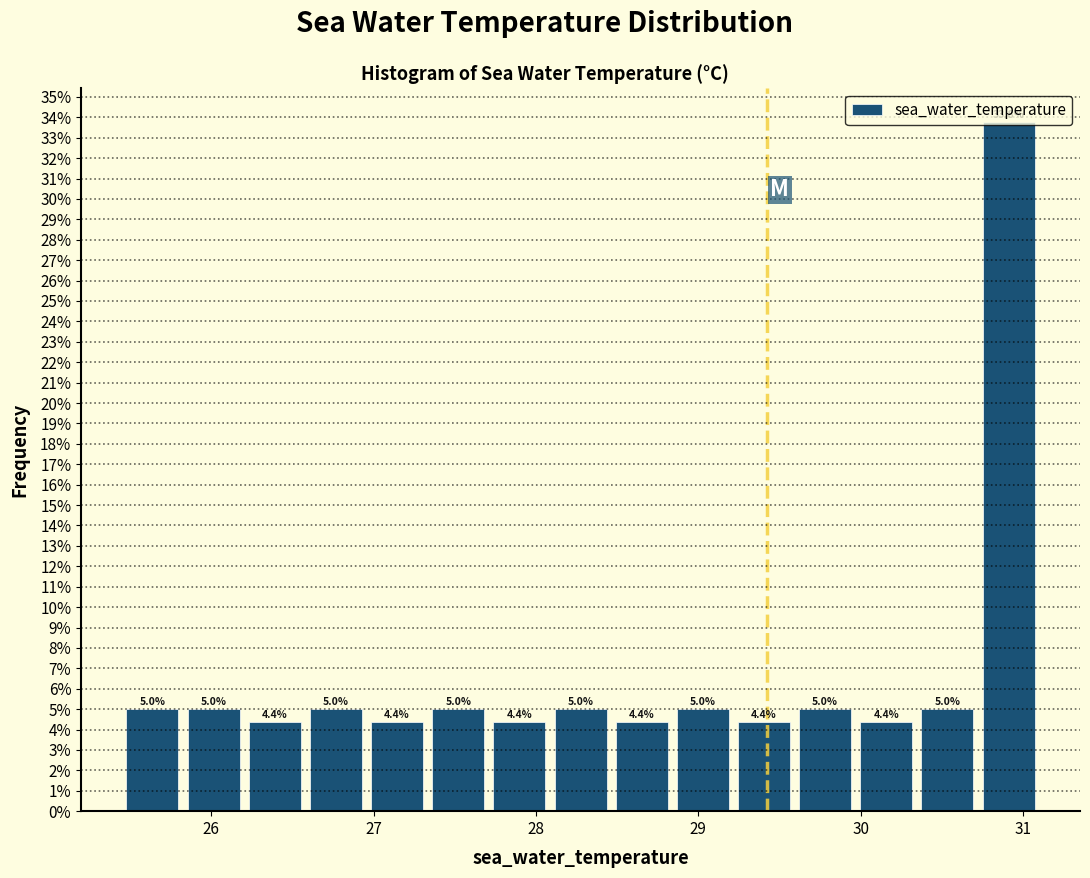

Around what value on the x-axis is the tallest bar? Give the approximate position of its centre, as read against the axis.

30.9